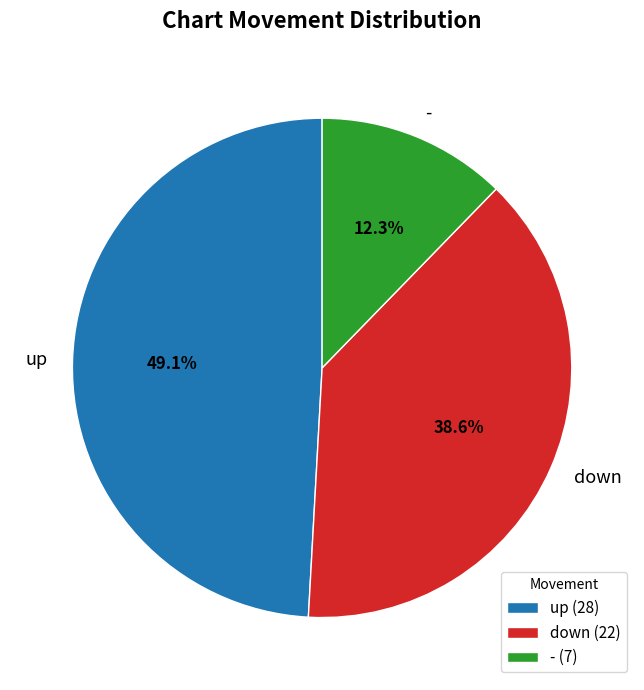

Between - and down, which is larger?

down